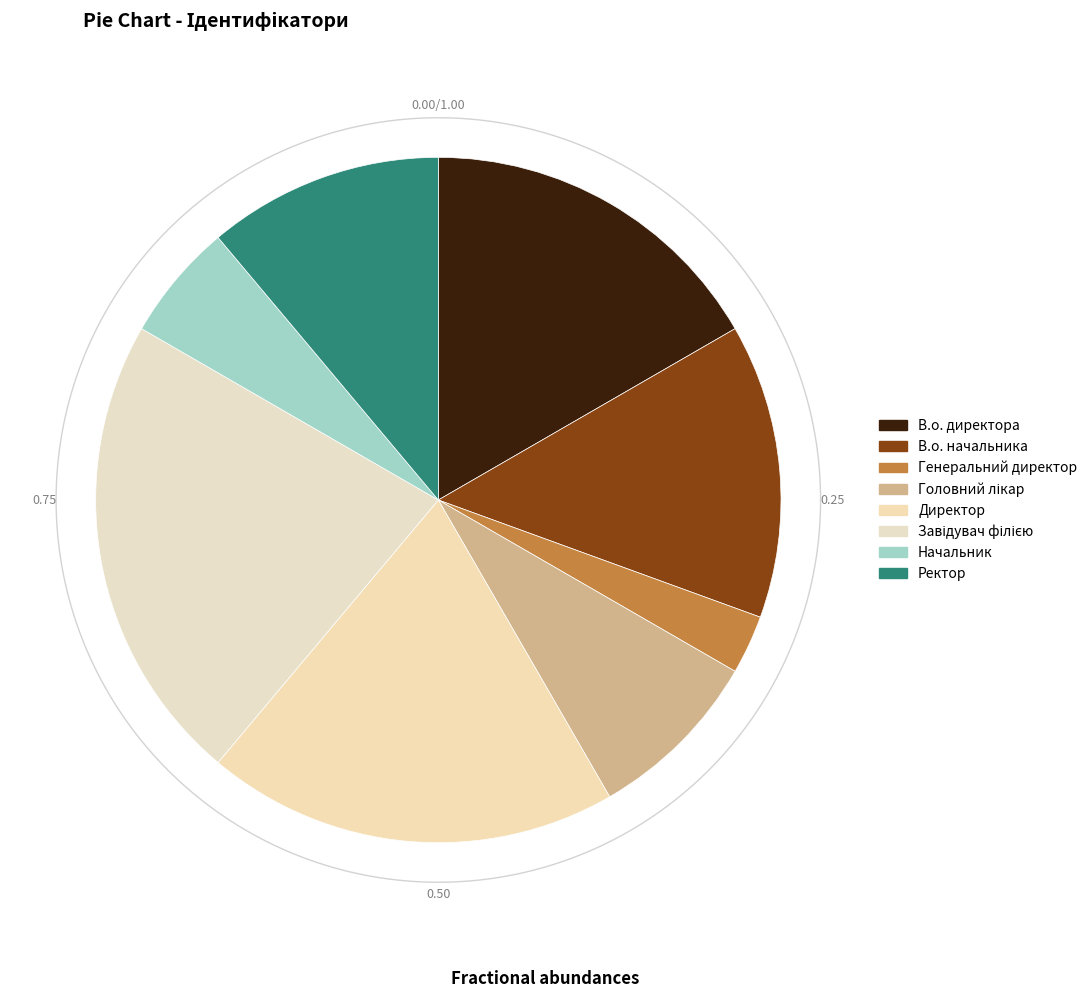

What is the change in value from Головний лікар to Начальник?

-1